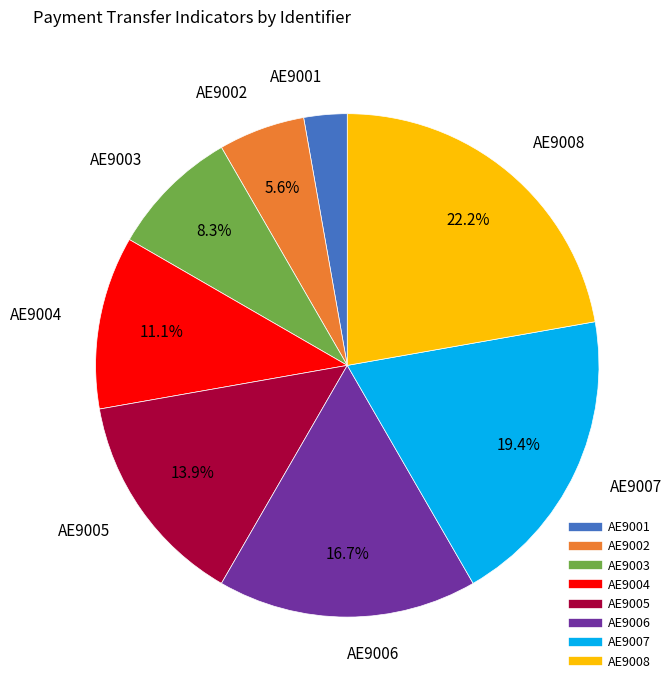

Which has a higher value, AE9002 or AE9001?

AE9002